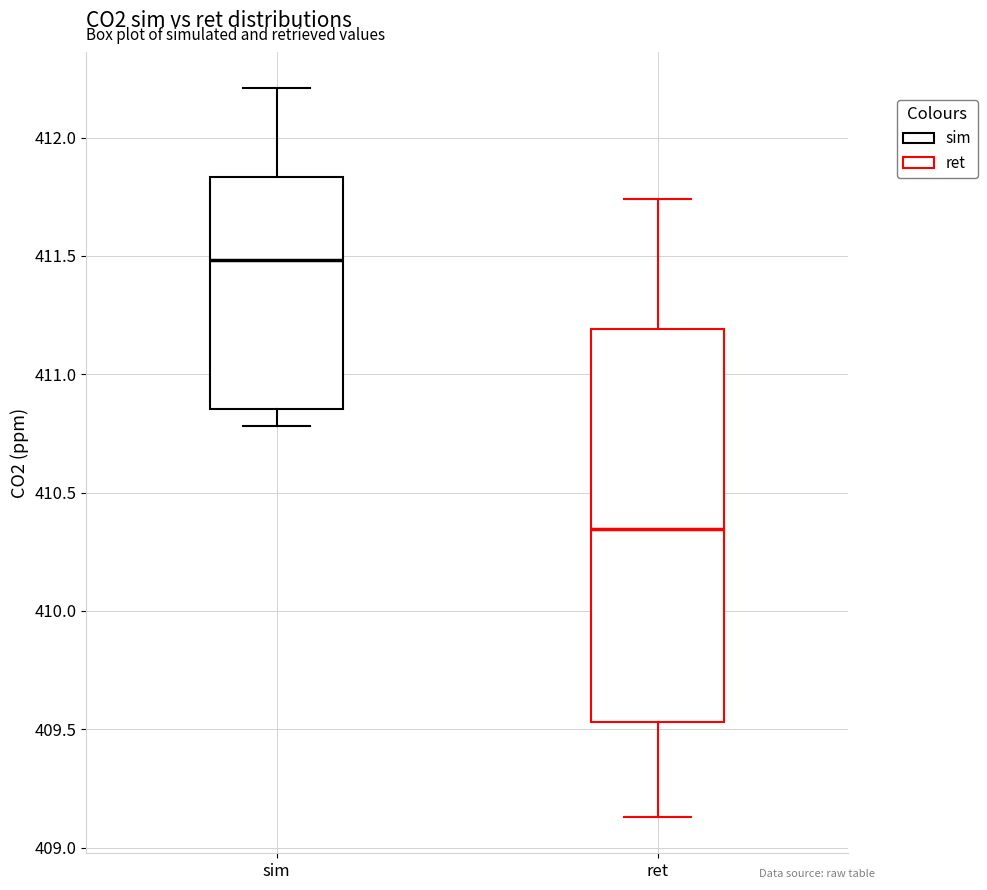

Which box has the lowest median line?

ret